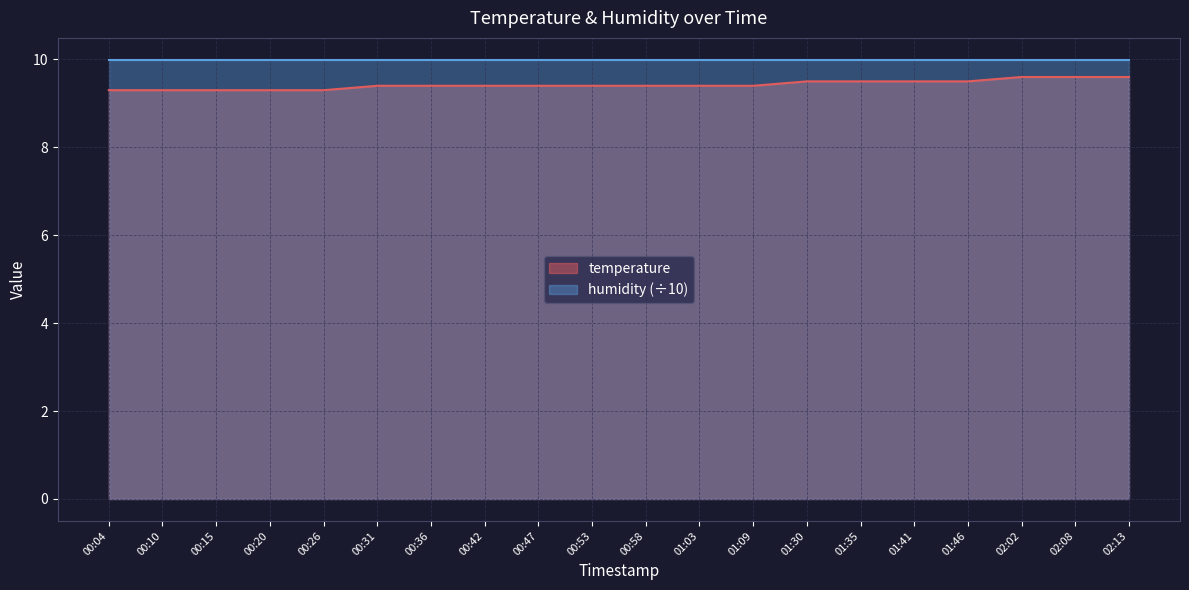

What is the average value?

9.4